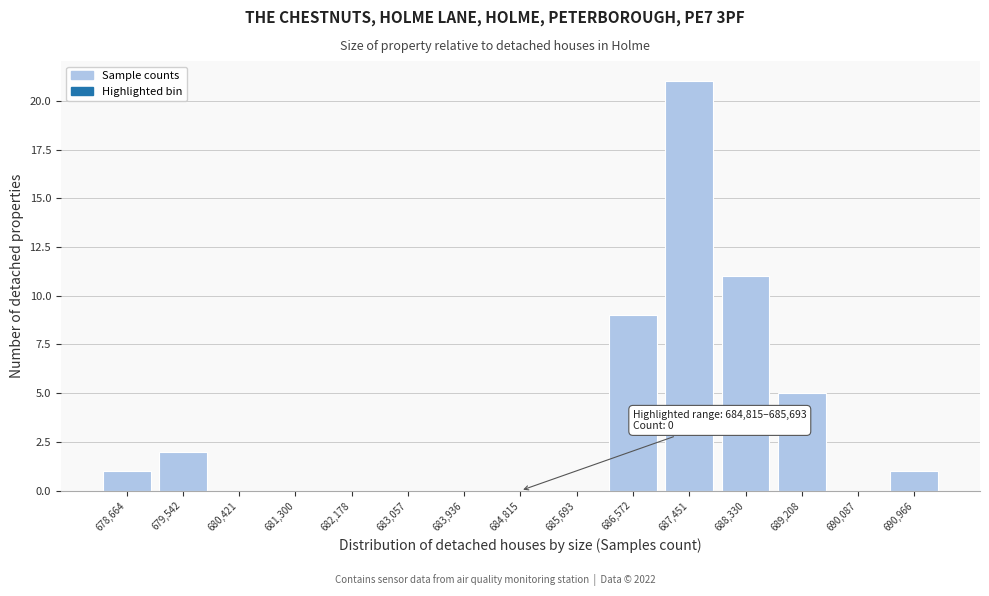

Reading left to right, extract all data points from this chart.

678,664=1	679,542=2	680,421=0	681,300=0	682,178=0	683,057=0	683,936=0	684,815=0	685,693=0	686,572=9	687,451=21	688,330=11	689,208=5	690,087=0	690,966=1